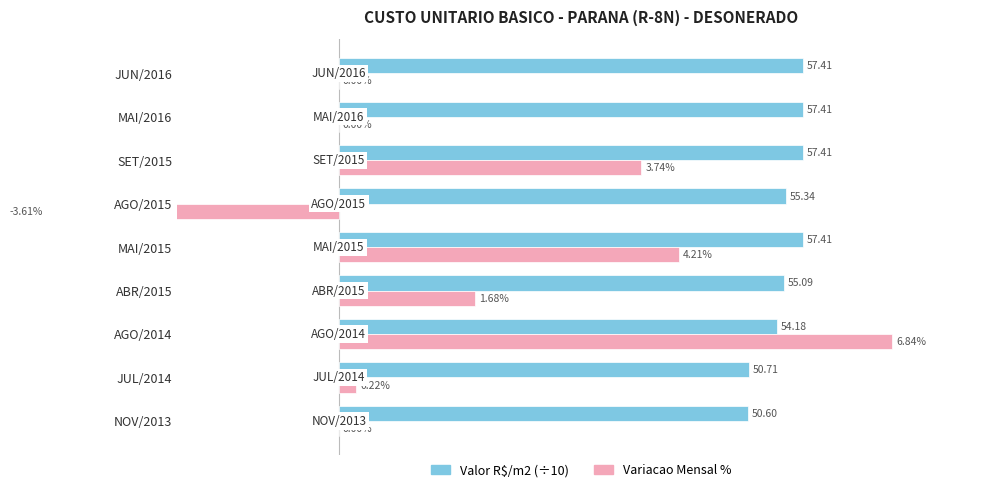

Which series has the largest total across all categories?

Valor R$/m2 (÷10)